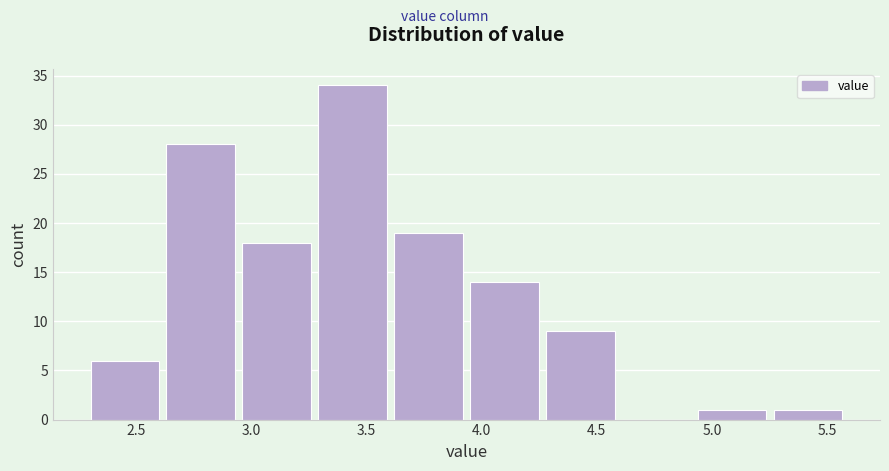

Over which range of the x-axis is the bar tallest?

3.29 to 3.62